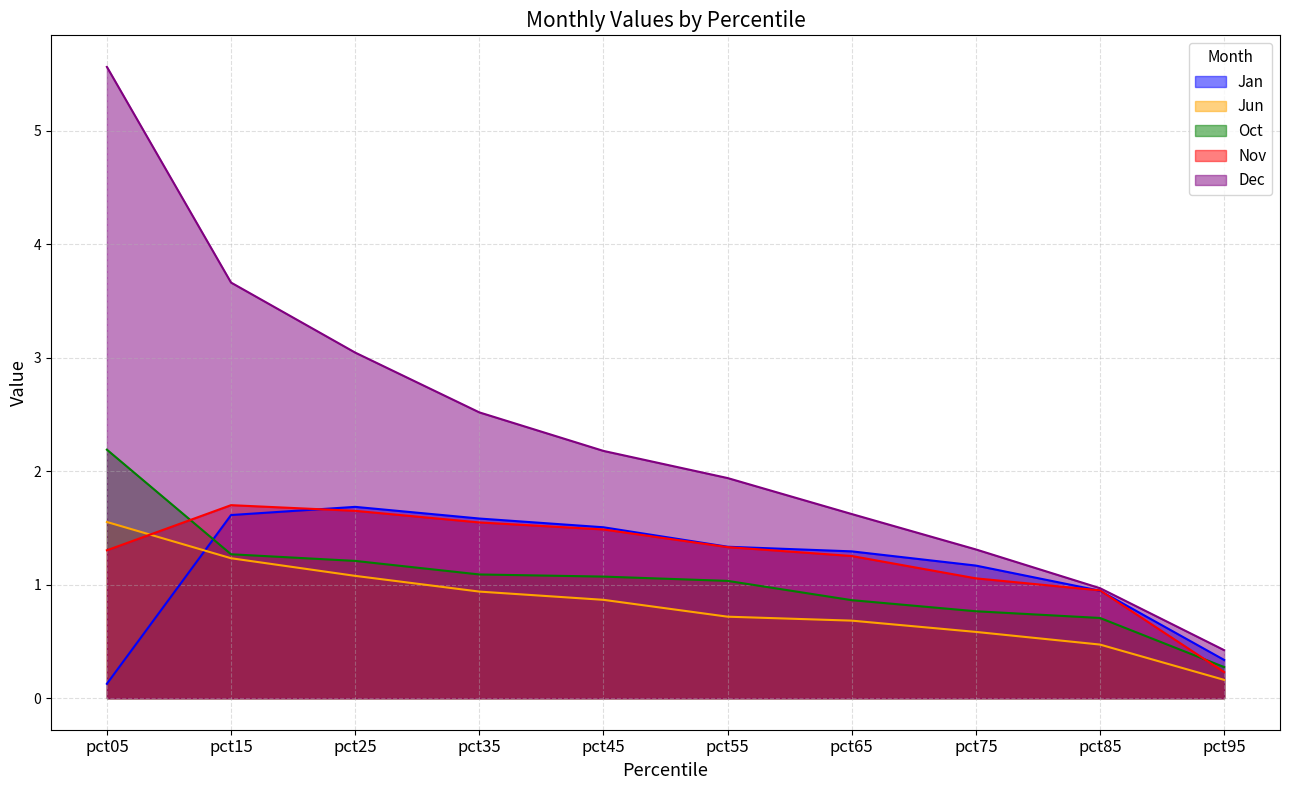

What is the value of the Jan point at the 6th from the left?

1.3